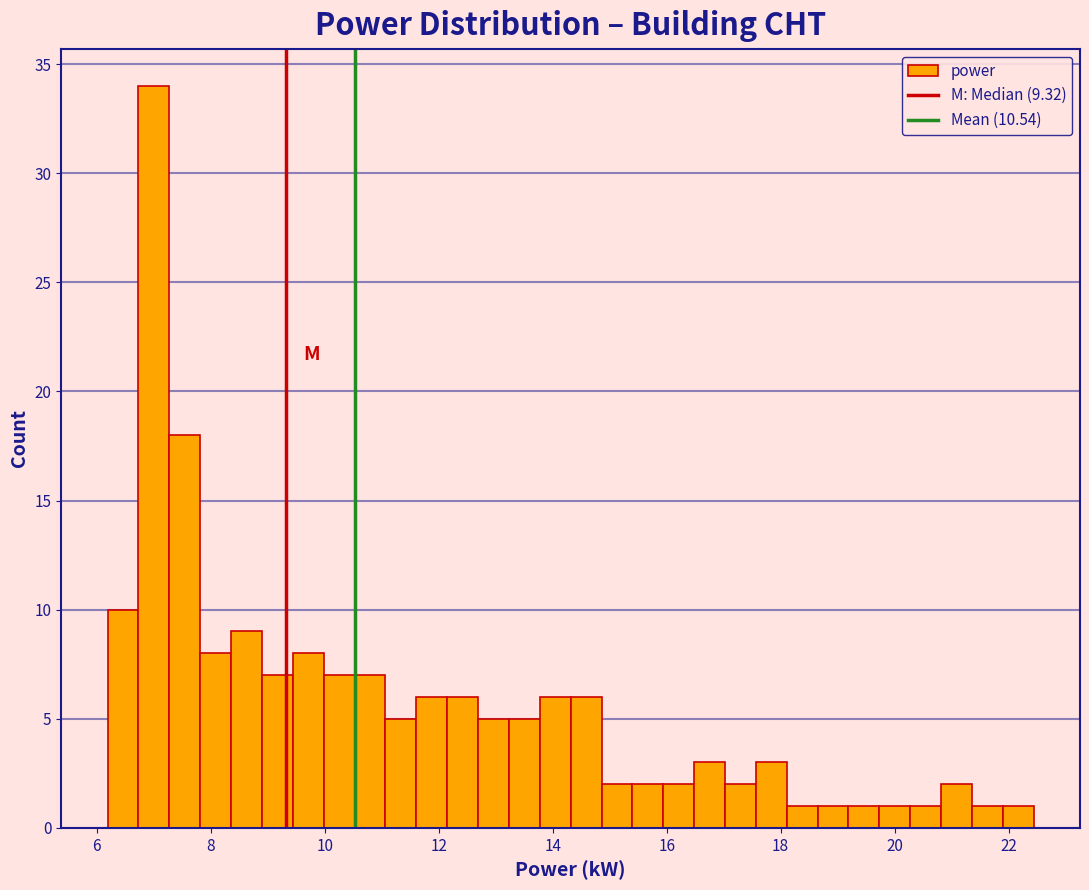

Around what value on the x-axis is the tallest bar? Give the approximate position of its centre, as read against the axis.

7.0